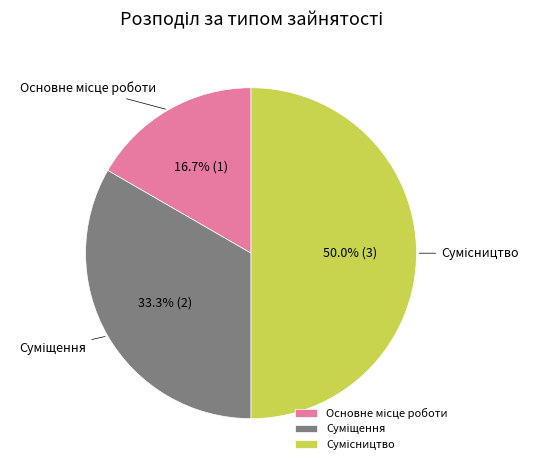

Is Сумісництво the majority of the pie?

No